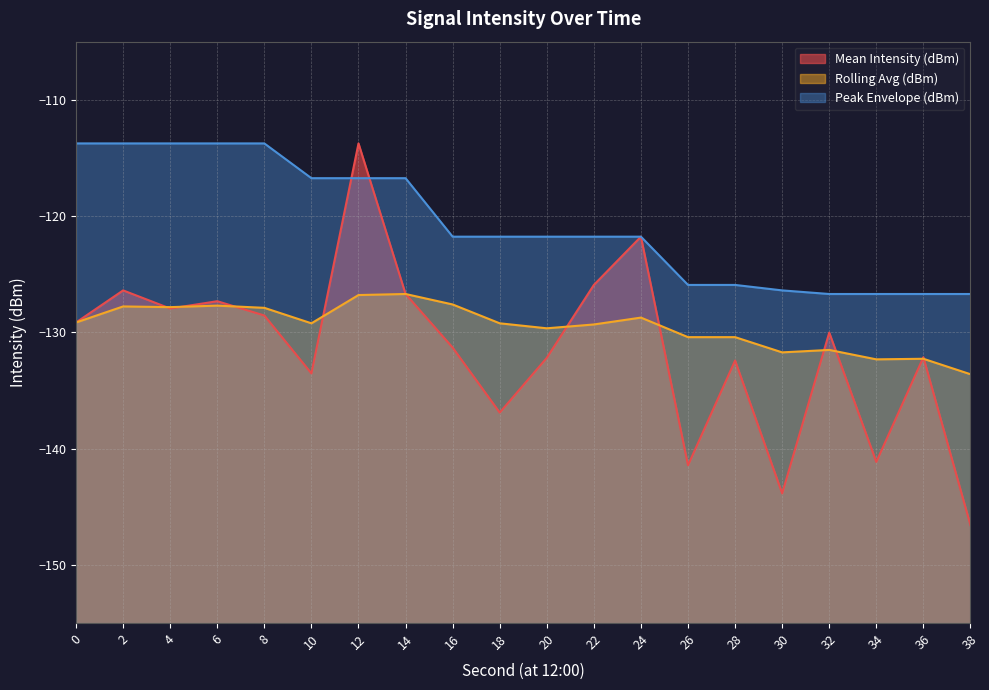

Rank the categories by Peak Envelope (dBm) value from highest to lowest.

0, 2, 4, 6, 8, 10, 12, 14, 16, 18, 20, 22, 24, 26, 28, 30, 32, 34, 36, 38